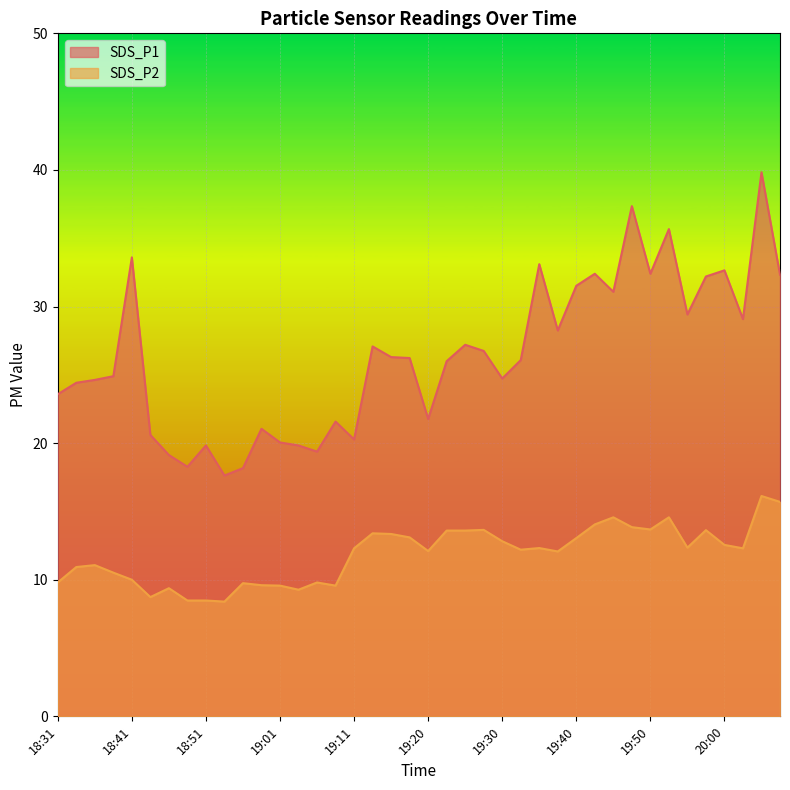

Is it true that SDS_P2 equals 9.8 at 19:06?

True